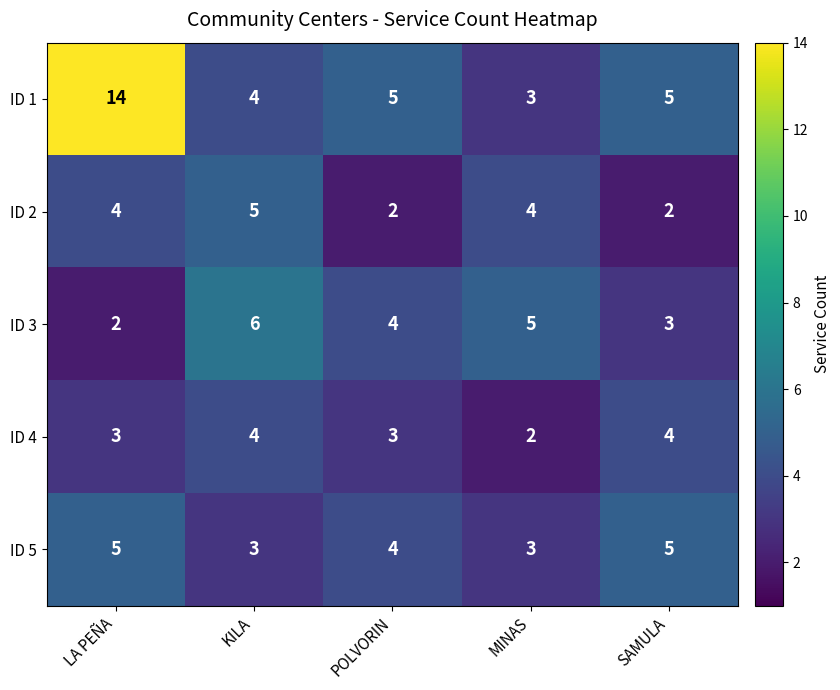

What is the smallest value displayed?

2